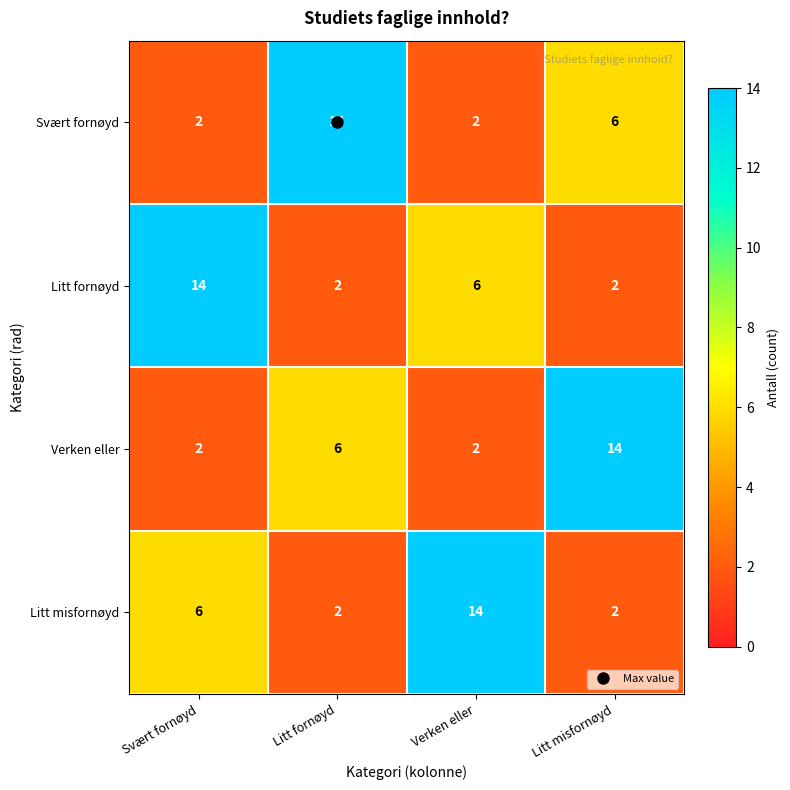

What is the total value across all series at Verken eller?

24